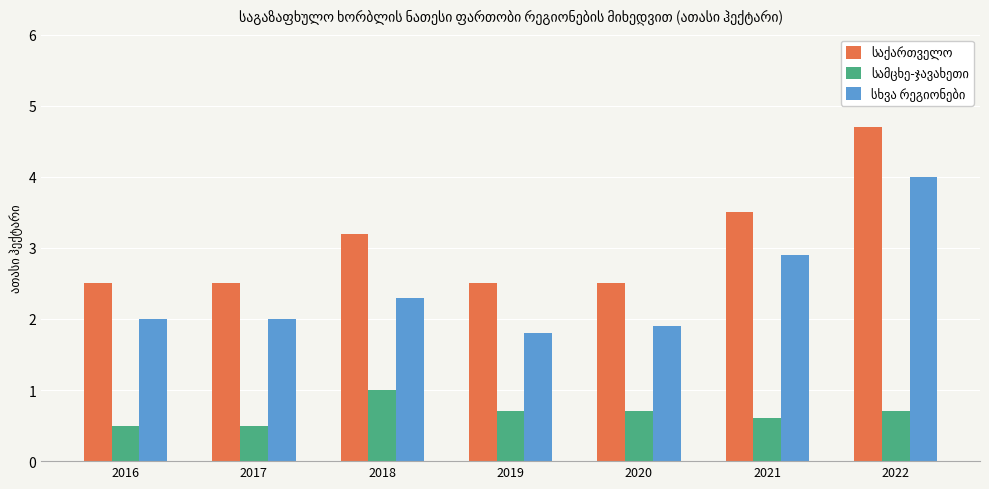

What is the greatest value displayed?

4.7